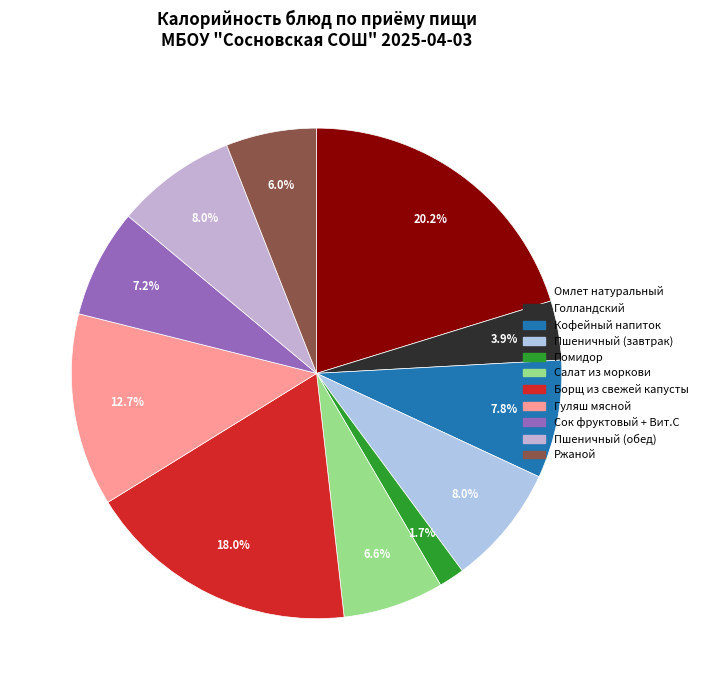

Between Пшеничный (завтрак) and Борщ из свежей капусты, which is larger?

Борщ из свежей капусты